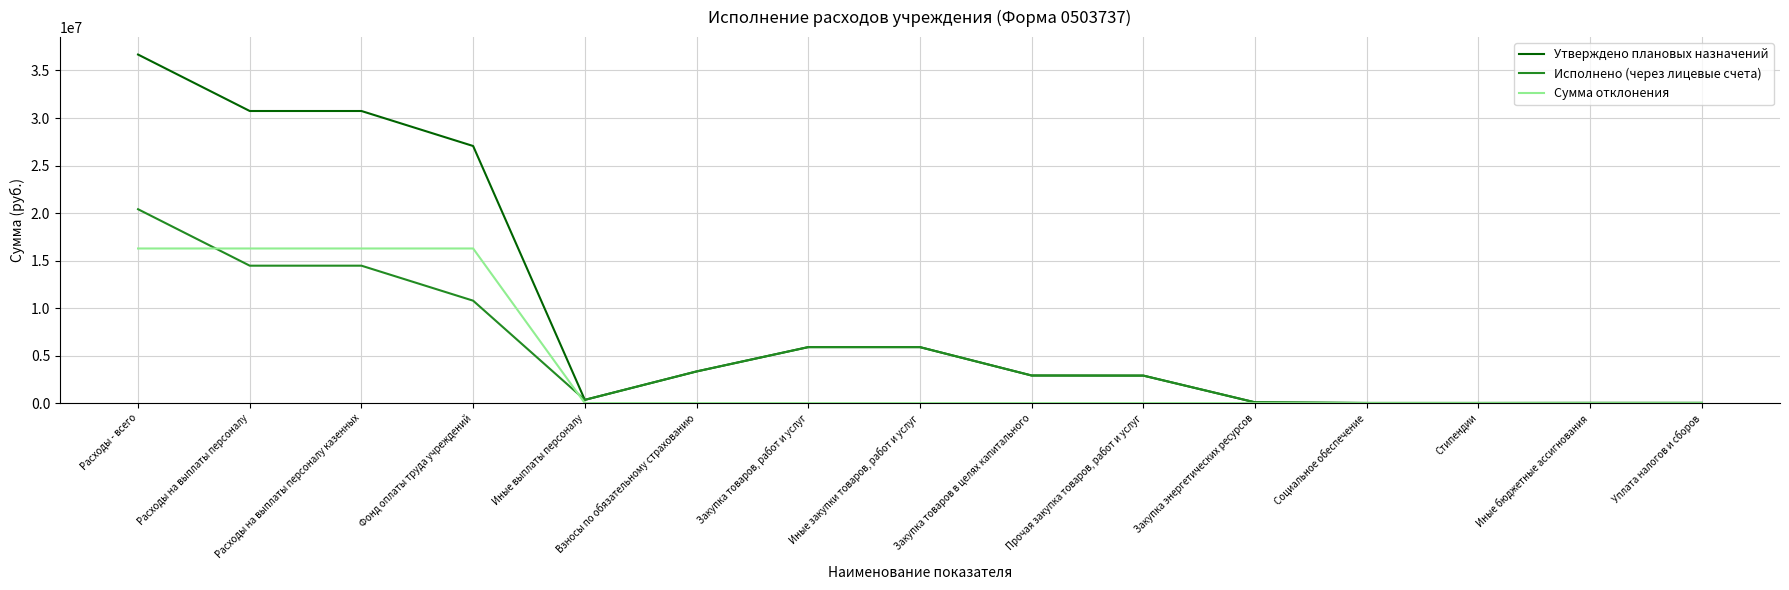

What is the minimum value for Исполнено (через лицевые счета)?

19200.0